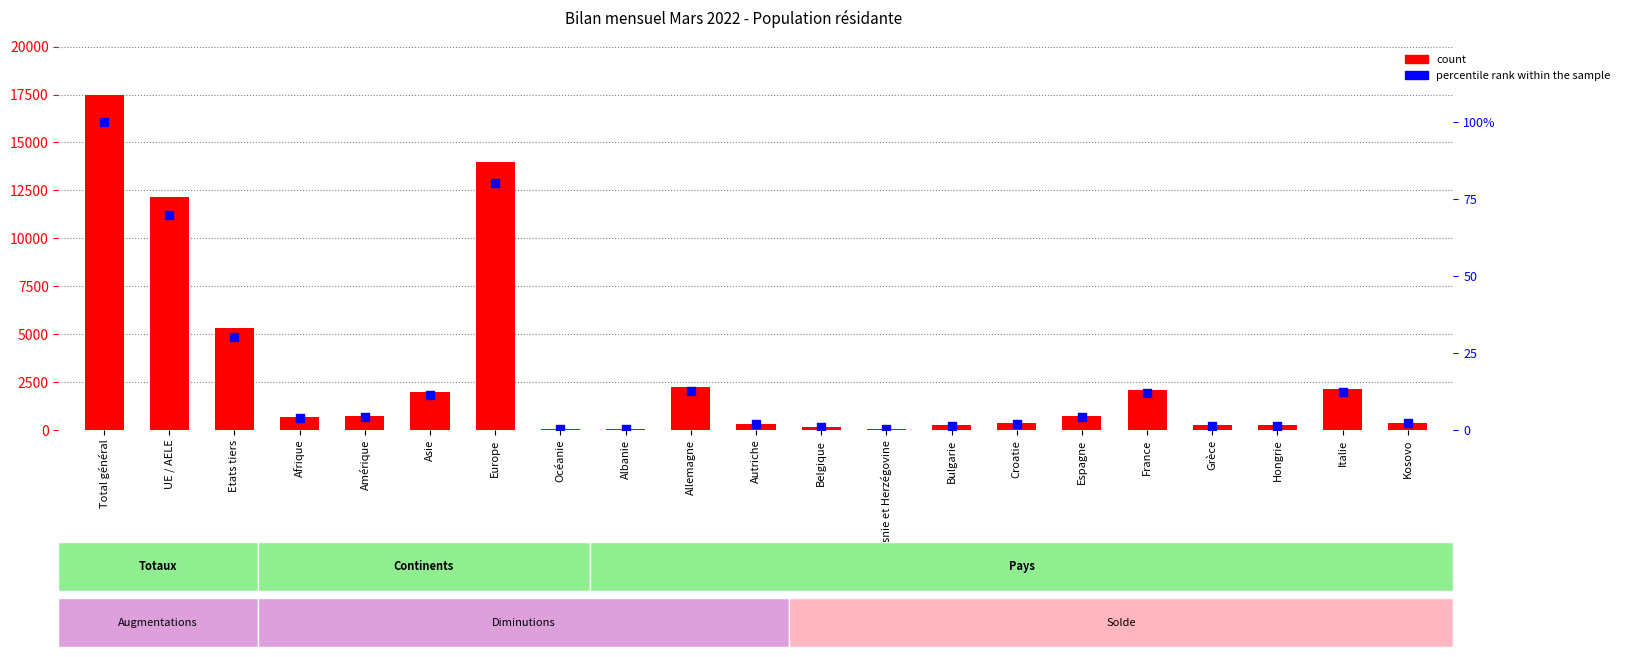

Is the value of percentile rank within the sample at UE / AELE greater than the value of count at Kosovo?

No